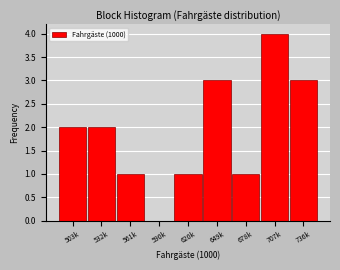

Reading left to right, what are all the values shown in this chart?

503k=2	532k=2	561k=1	590k=0	620k=1	649k=3	678k=1	707k=4	736k=3